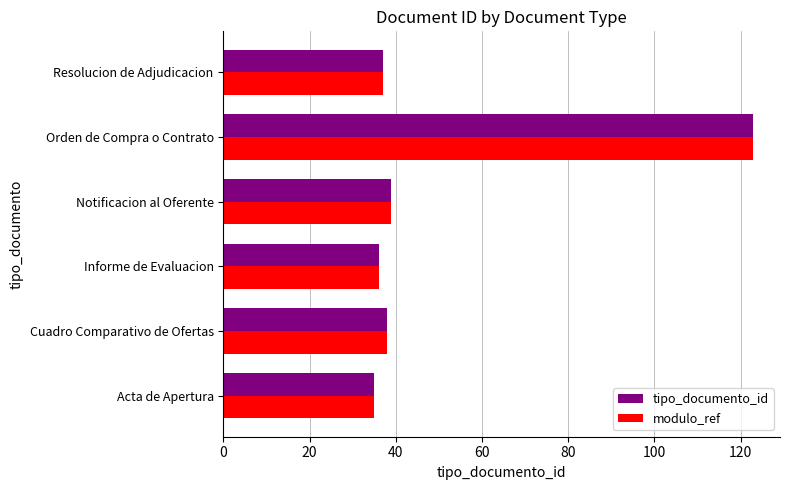

At which label does modulo_ref reach its peak?

Orden de Compra o Contrato